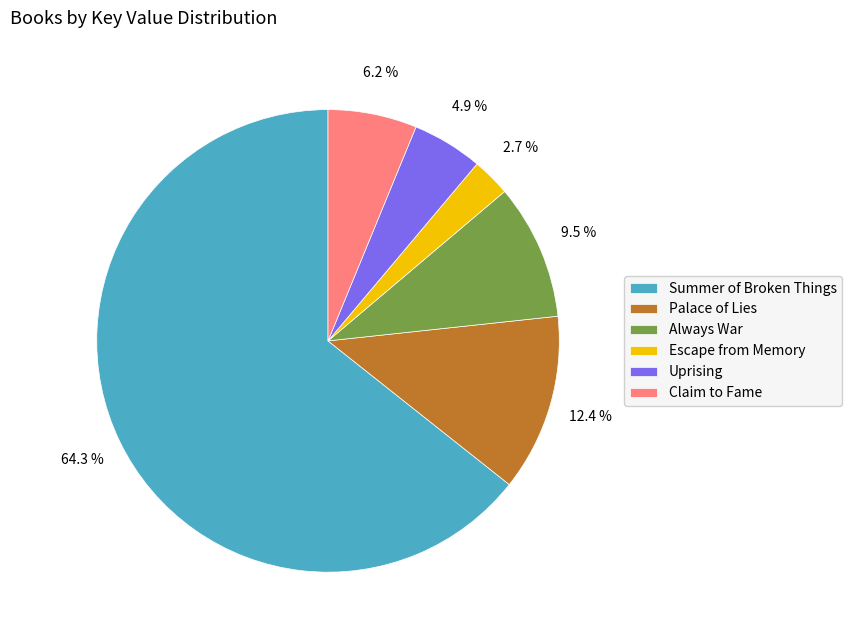

What is the ratio of the value at Claim to Fame to the value at Uprising?

1.3